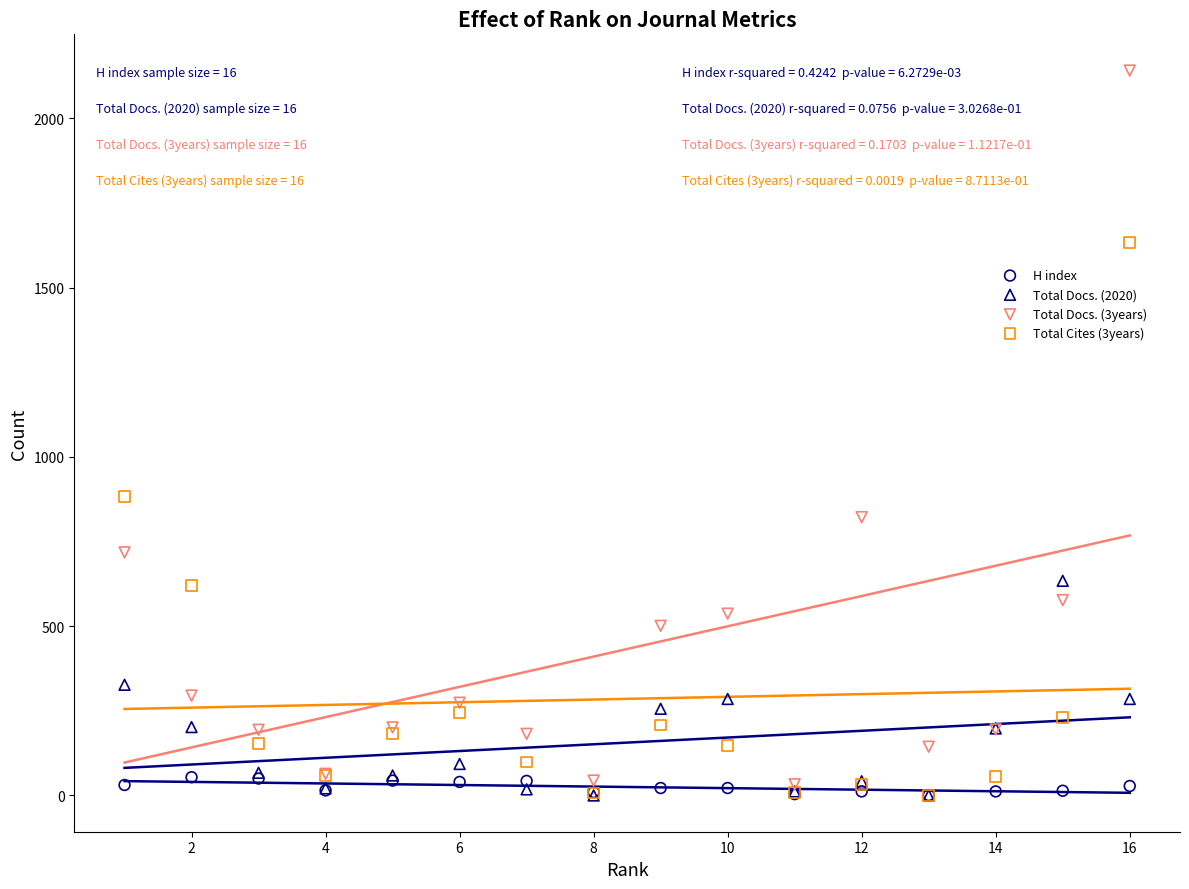

Across all series, what Y value is closest to 1070?

882